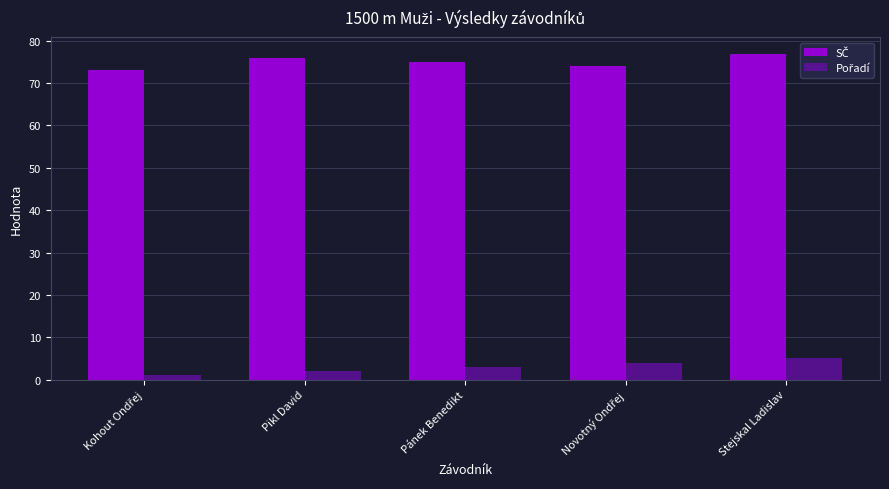

At which category is the sum across all series the highest?

Stejskal Ladislav